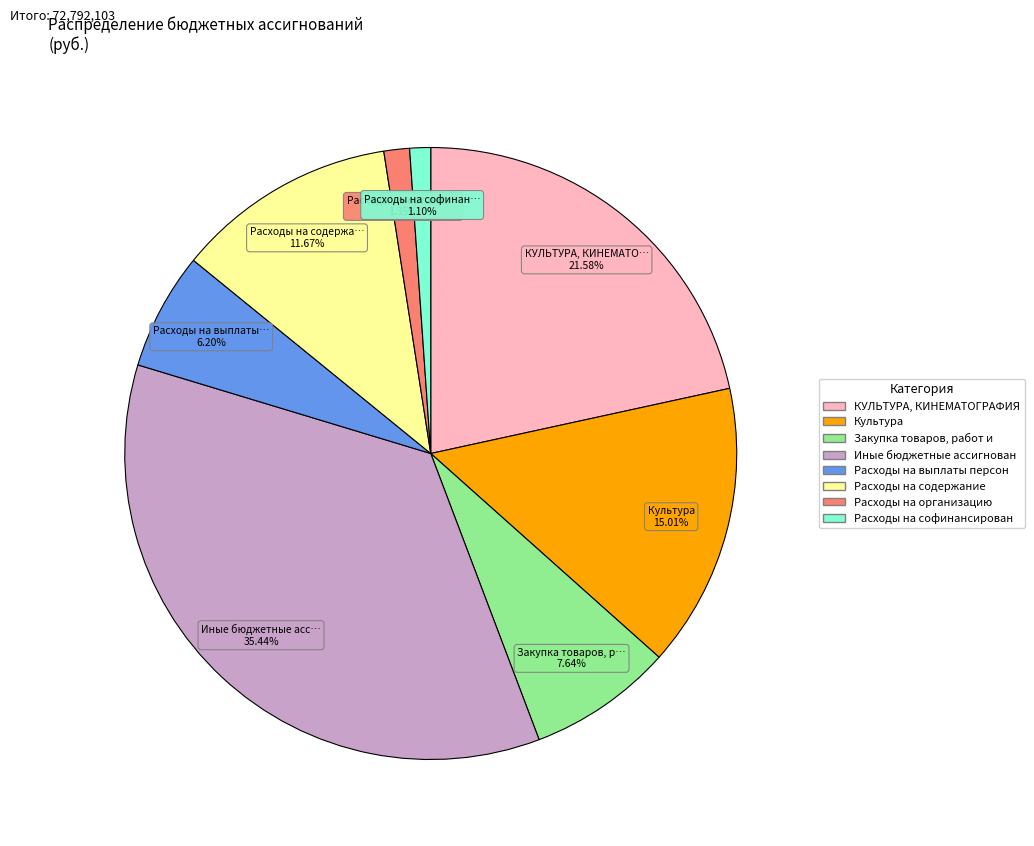

How many segments does this pie chart have?

8